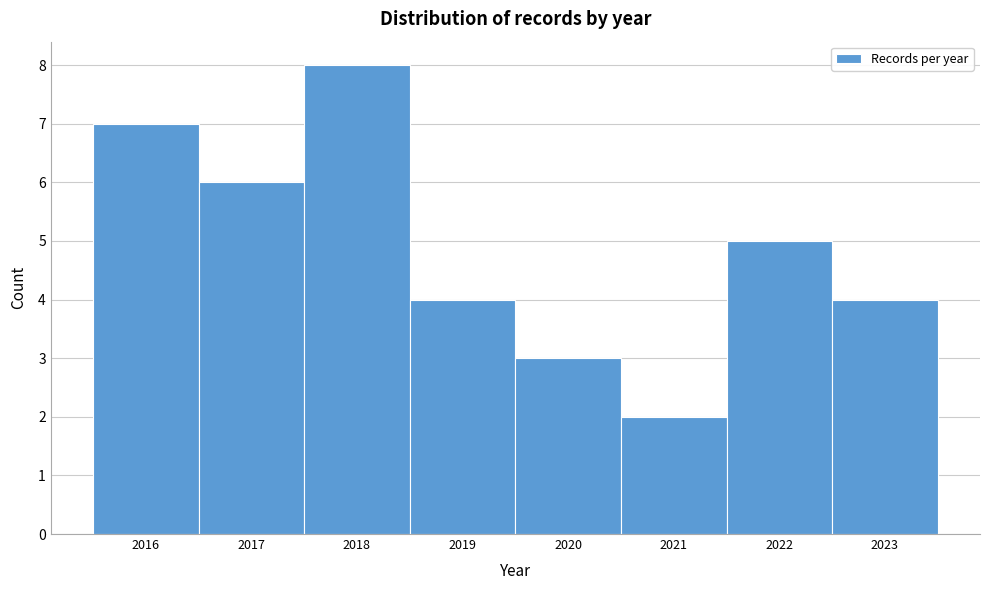

Reading left to right, list every bar in this chart as the range it spans on the x-axis followed by its height. The values are not printed on the chart, so give them approximately, as read against the axis.

2015.5 to 2016.5: 7
2016.5 to 2017.5: 6
2017.5 to 2018.5: 8
2018.5 to 2019.5: 4
2019.5 to 2020.5: 3
2020.5 to 2021.5: 2
2021.5 to 2022.5: 5
2022.5 to 2023.5: 4